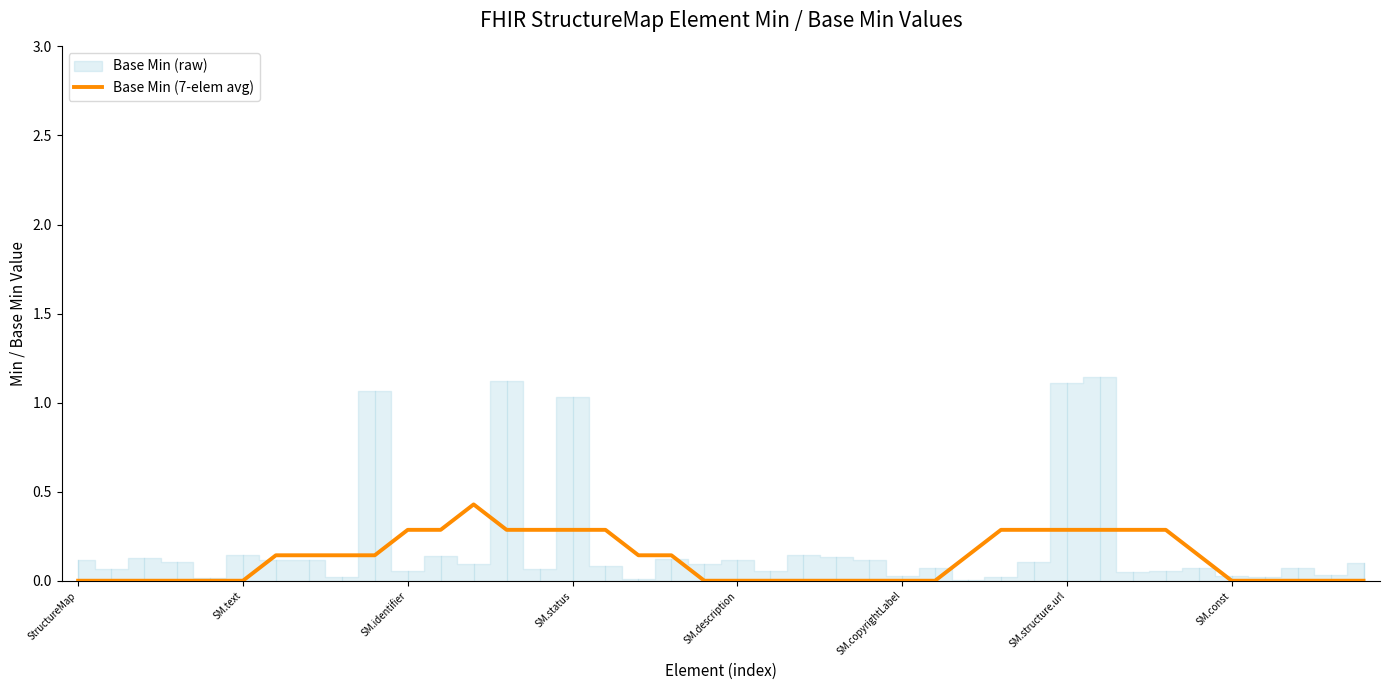

Which has a higher value, 39 or SM.status?

39